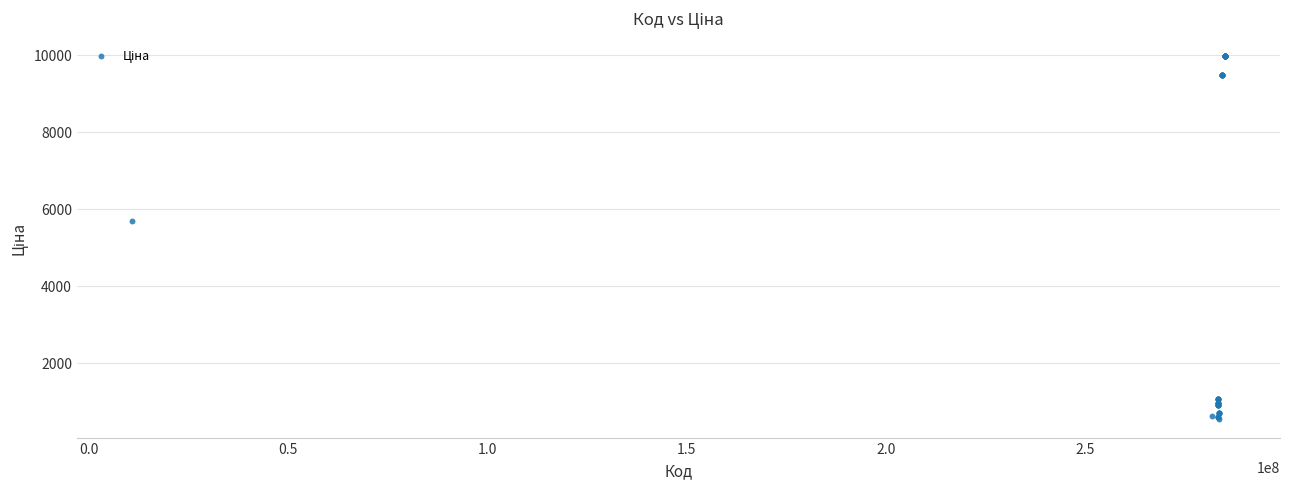

What Y value in the scatter plot is closest to 5253?

5673.8